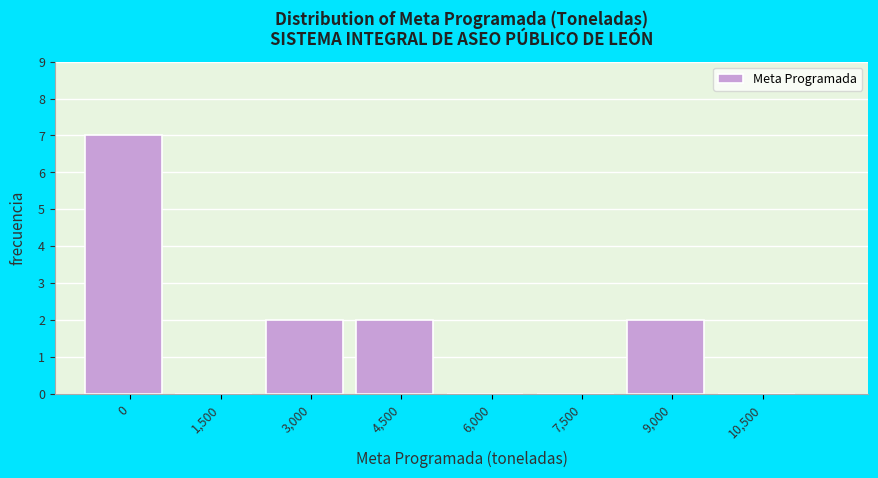

Reading right to left, extract all data points from this chart.

10,500=0	9,000=2	7,500=0	6,000=0	4,500=2	3,000=2	1,500=0	0=7